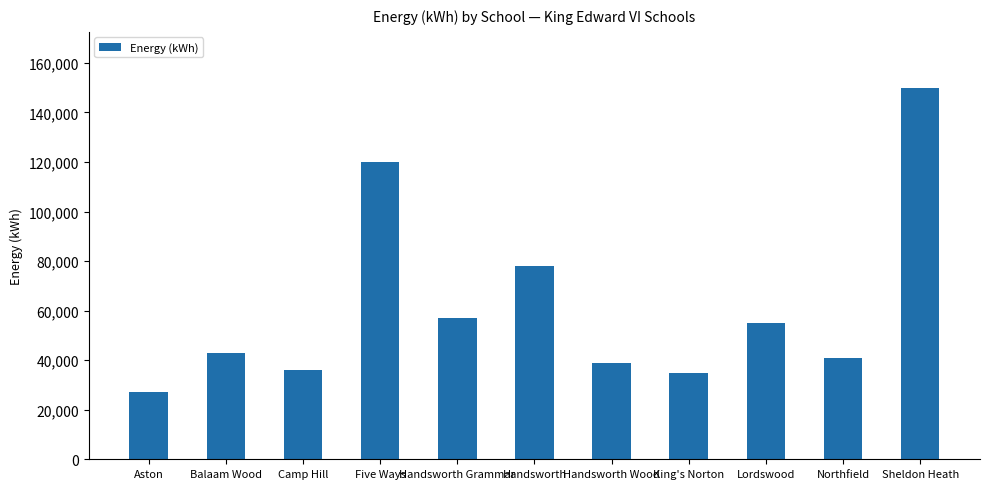

Are the bars horizontal?

No